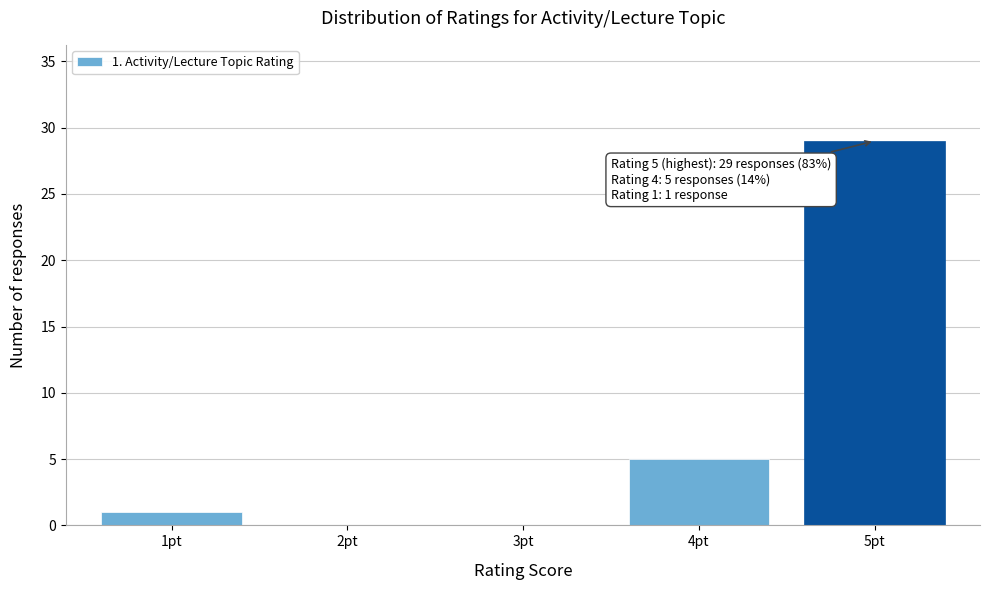

Reading left to right, extract all data points from this chart.

1pt=1	2pt=0	3pt=0	4pt=5	5pt=29